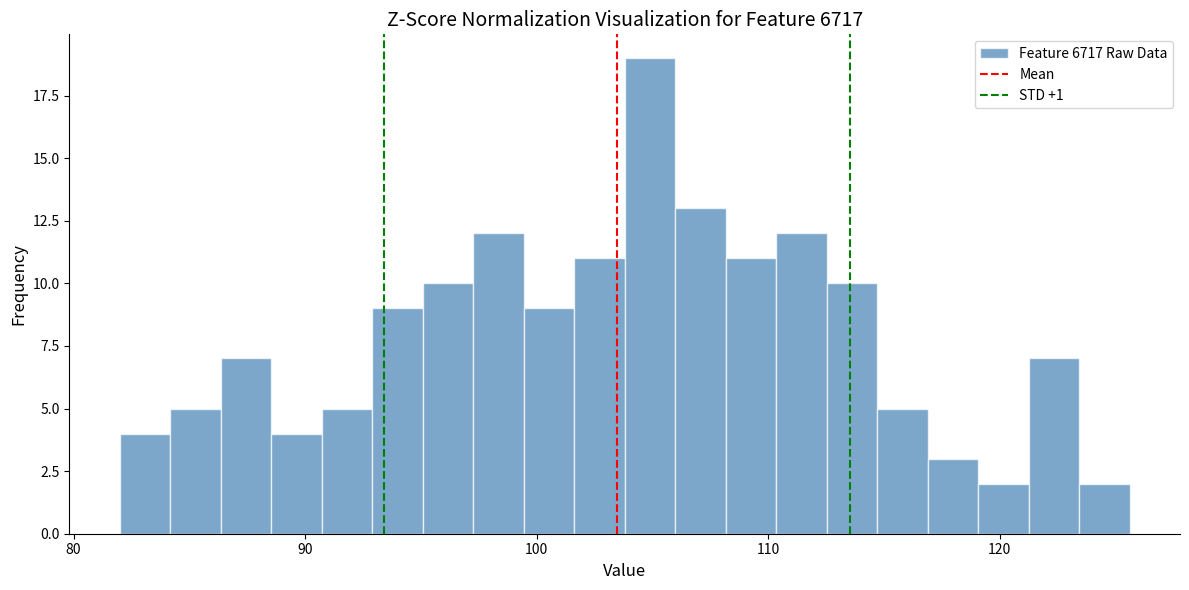

Read against the x-axis, roughly where is the centre of the tallest bar?

105